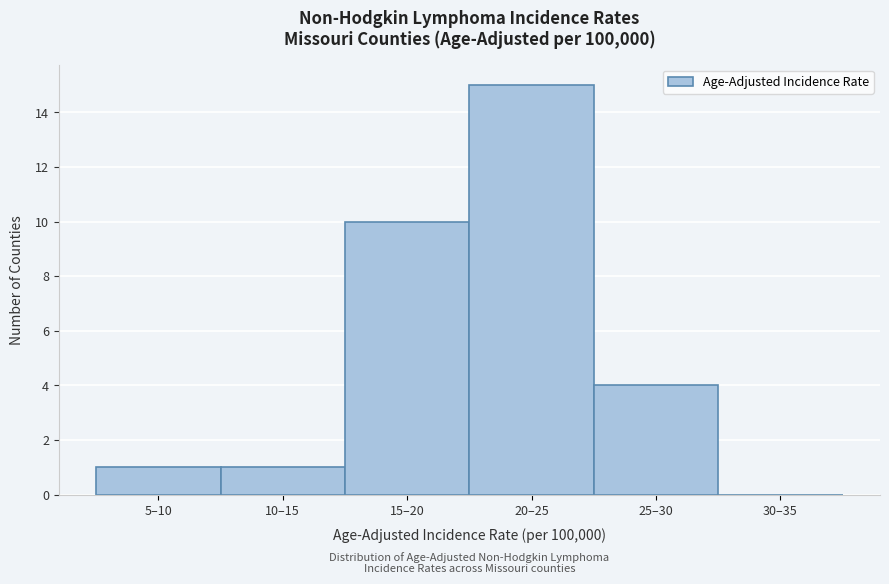

Reading left to right, what are all the values shown in this chart?

5–10=1	10–15=1	15–20=10	20–25=15	25–30=4	30–35=0